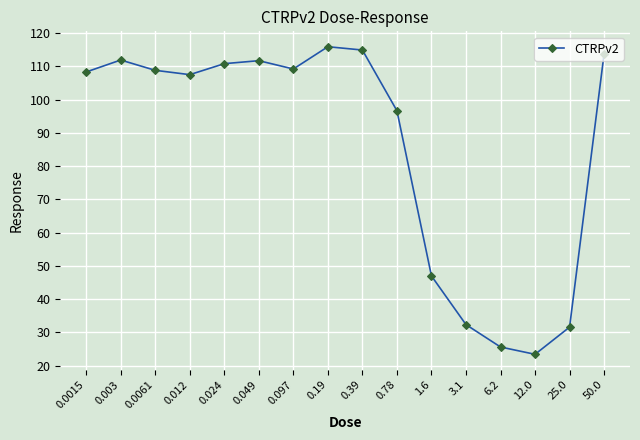

How many interior local peaks (higher than both neighbors) does the data have?

3